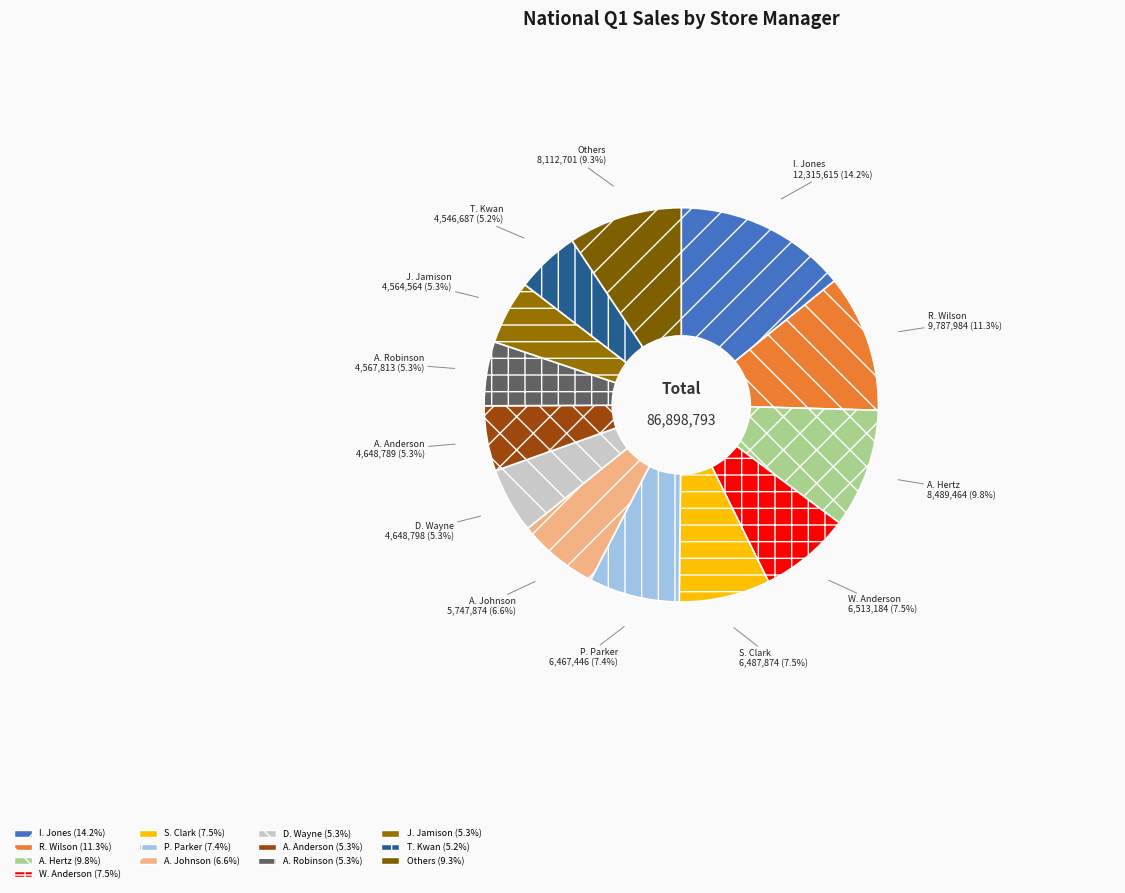

Does any single category account for the majority?

No